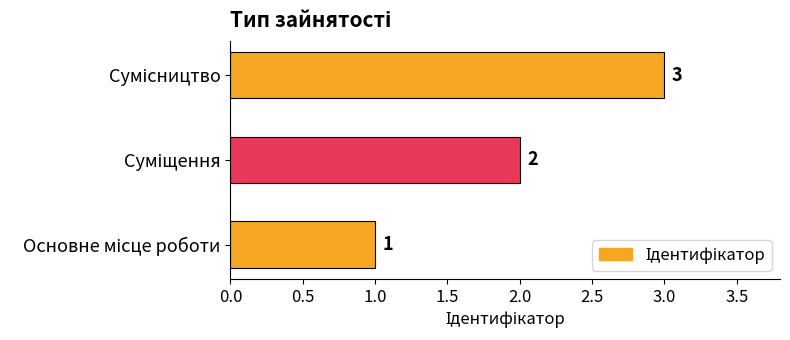

What is the greatest value displayed?

3